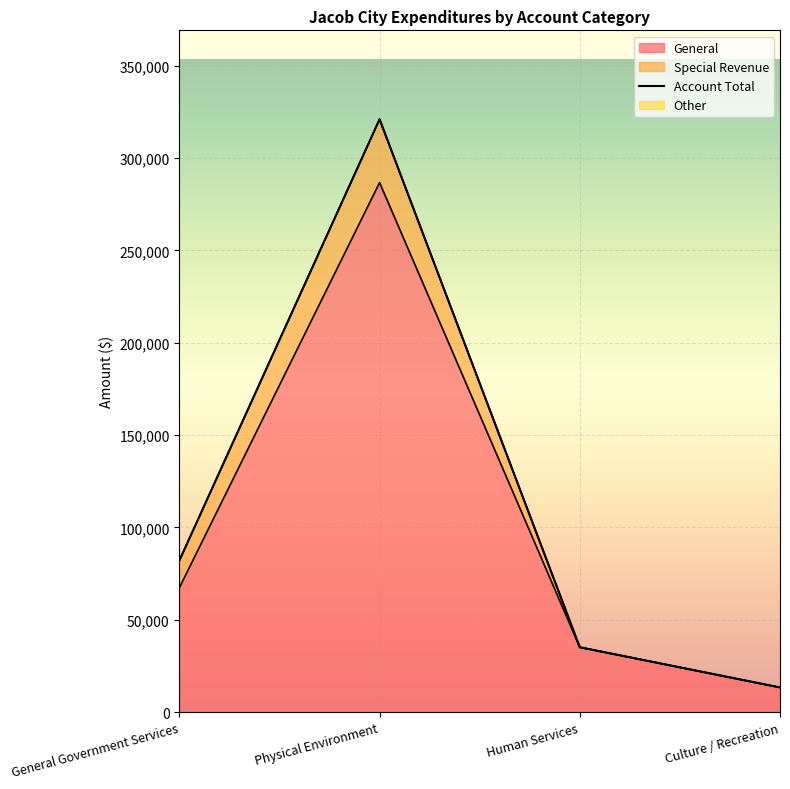

At how many categories does at least one series exceed 17425?

3